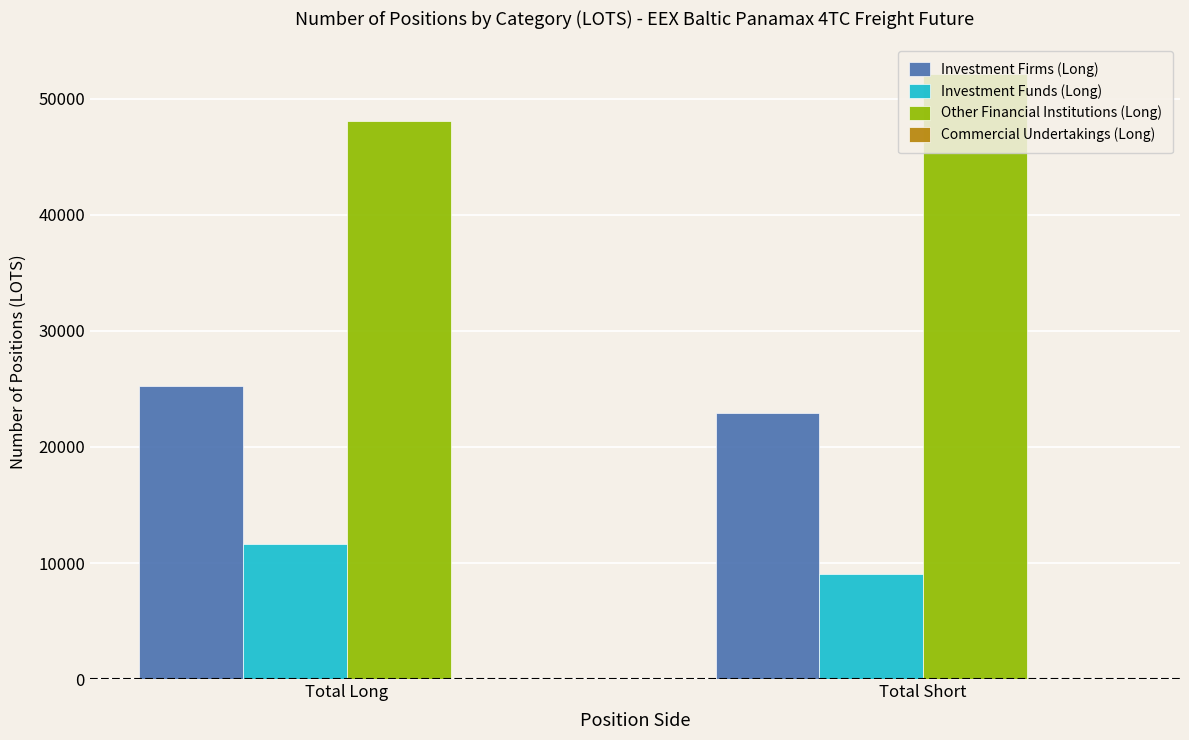

Are the bars grouped side by side (vs. stacked)?

Yes